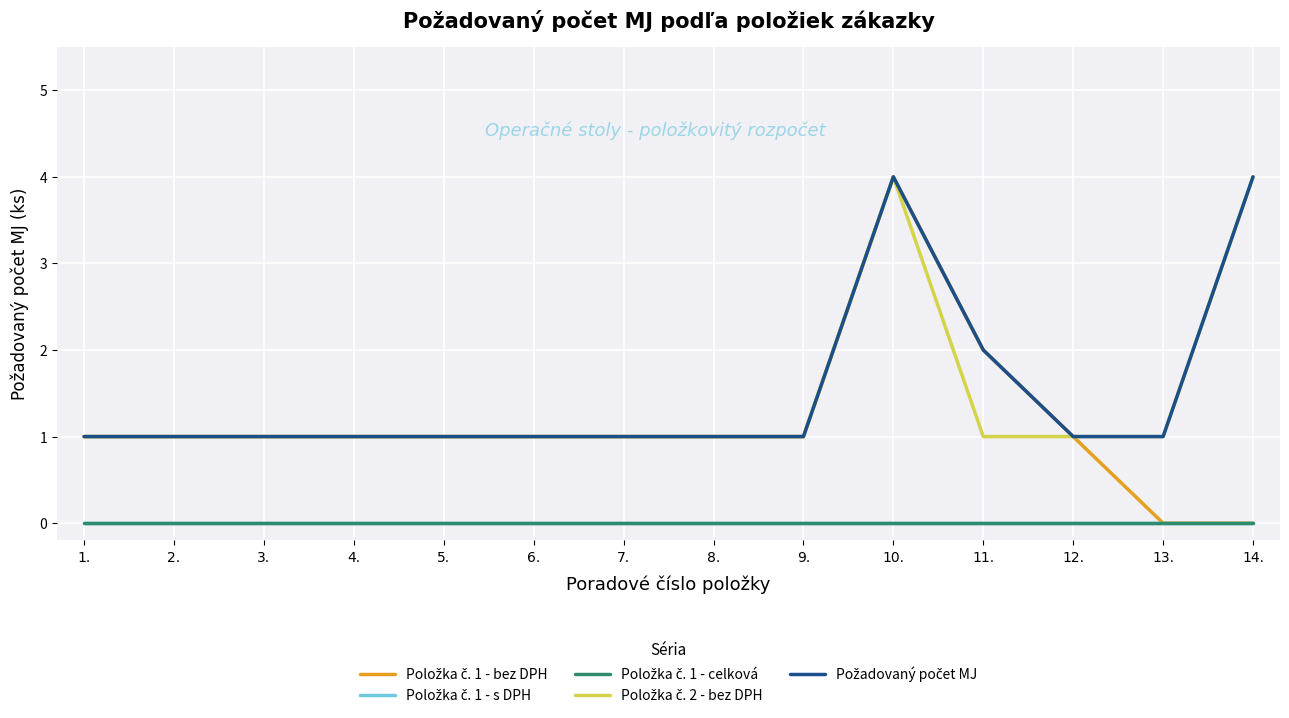

The Požadovaný počet MJ series shows 0 at 3.. True or false?

False